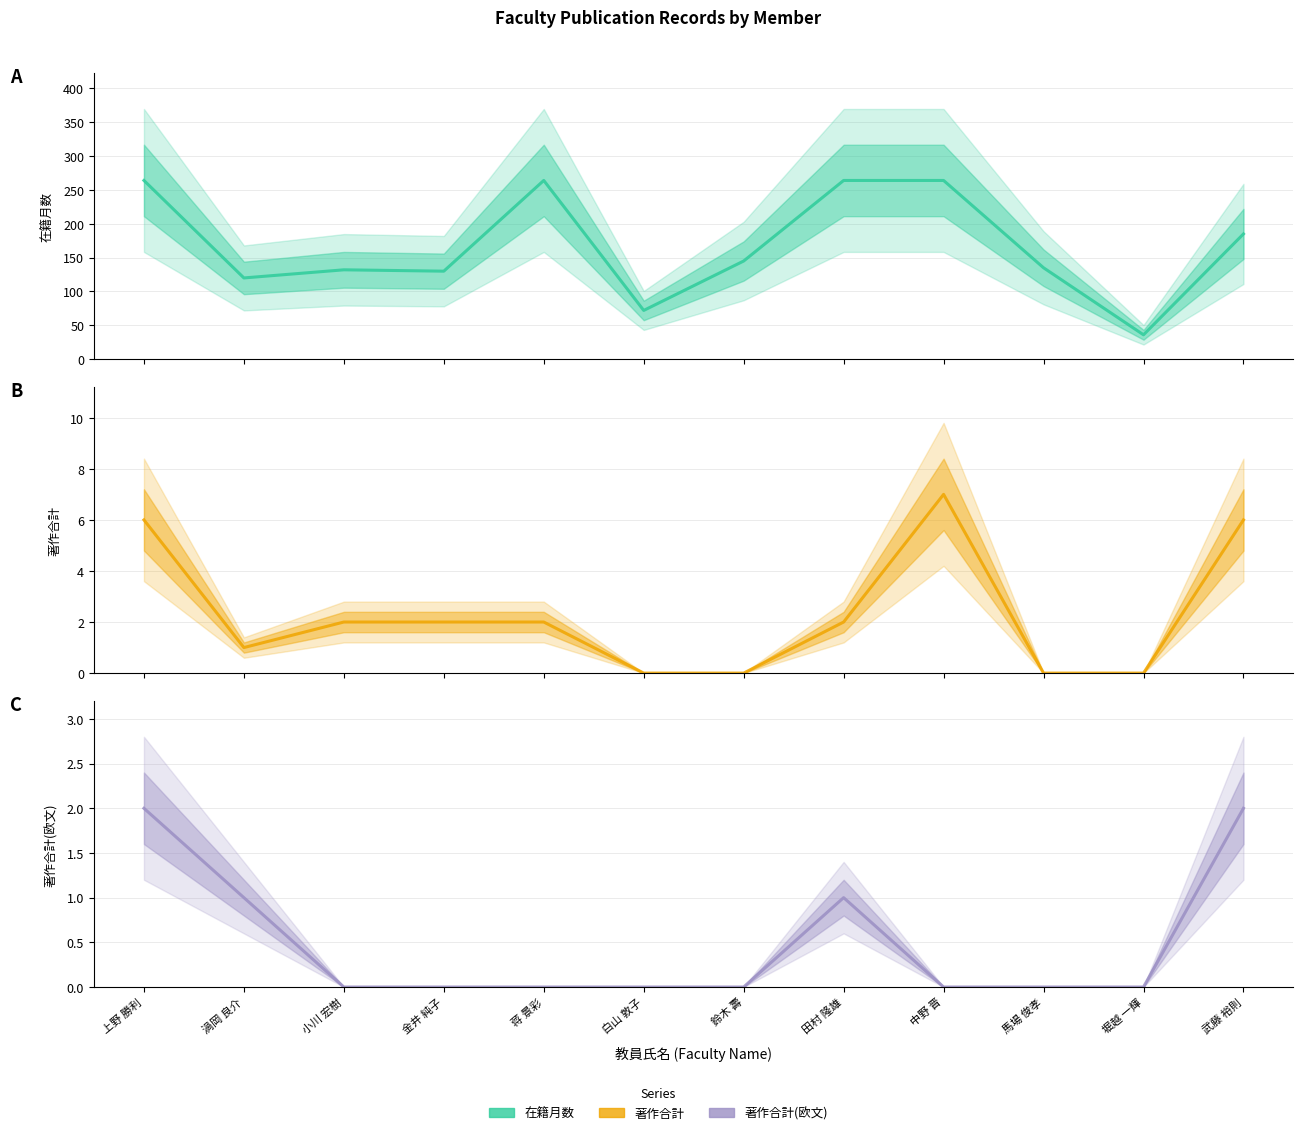

What is the label of the 7th point from the left?

鈴木 壽